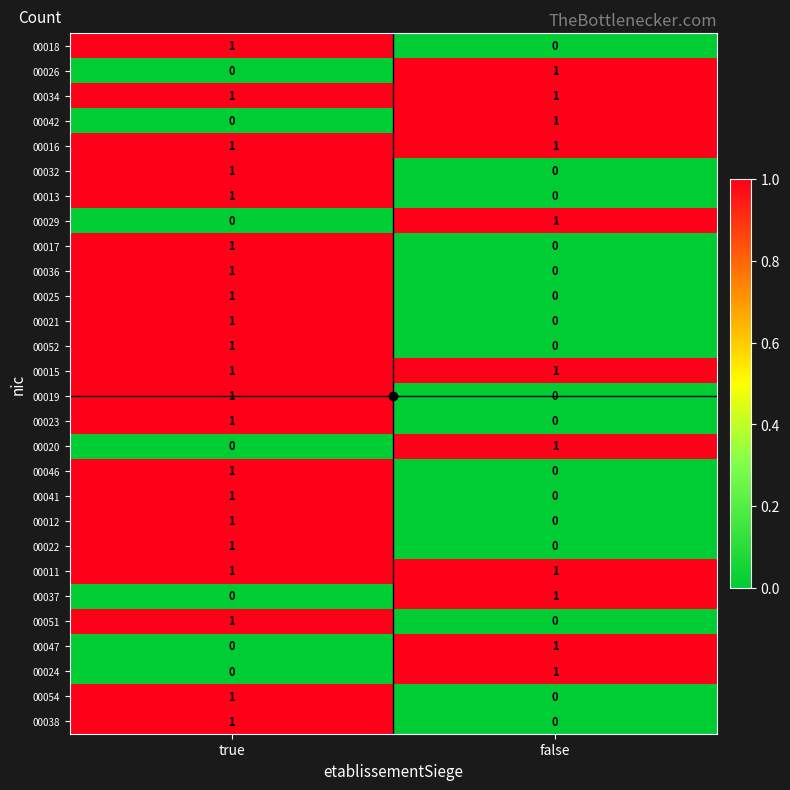

Which category has the lowest value in the 00051 series?

false